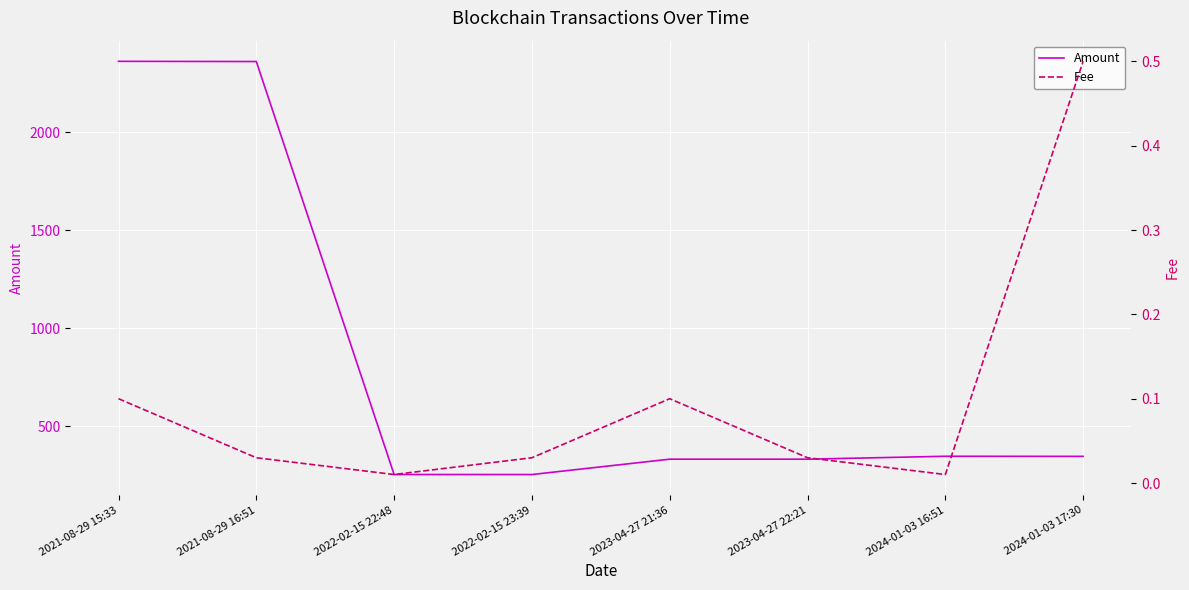

The Amount series shows 130.4 at 2022-02-15 22:48. True or false?

False